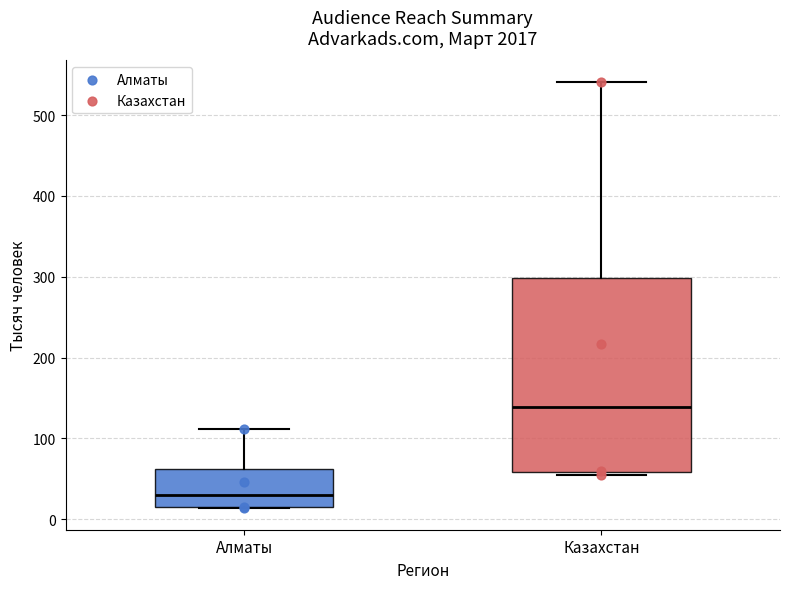

Reading left to right, transcribe this box plot: for each box, give where its median line is, the range the box spans, and where its two whiskers end, as read against the y-axis. The values are not printed on the chart, so give them approximately, as read against the axis.

Алматы: median 30, box 20 to 60, whiskers 10 to 110
Казахстан: median 140, box 60 to 300, whiskers 50 to 540